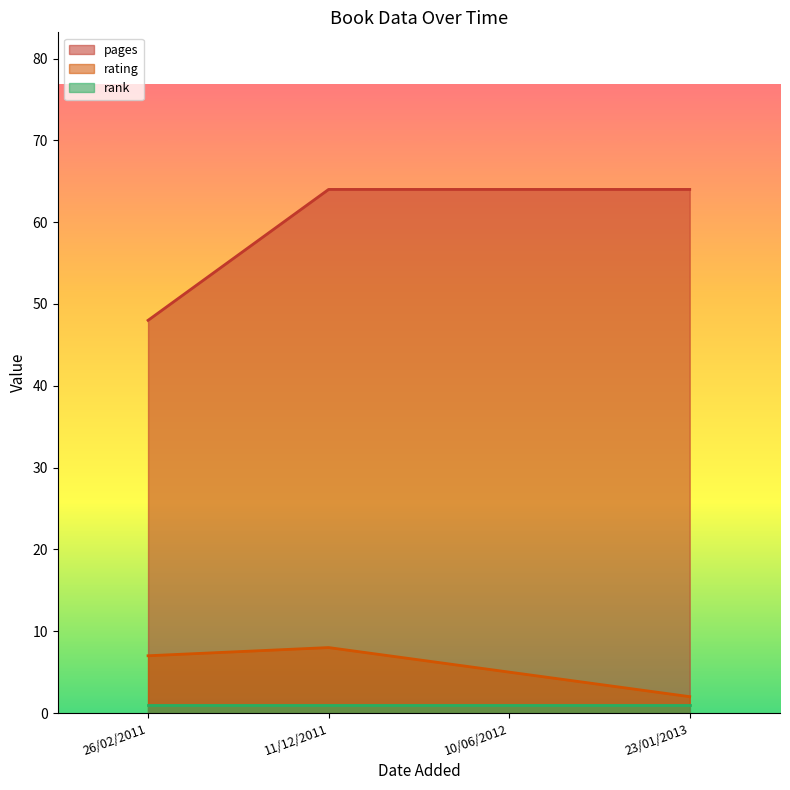

At how many categories does at least one series exceed 3?

4